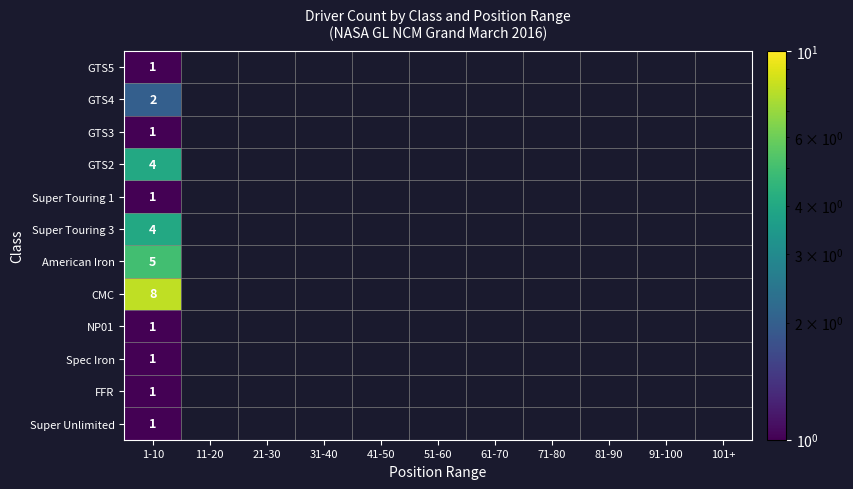

The GTS4 series shows 2 at 1-10. True or false?

True